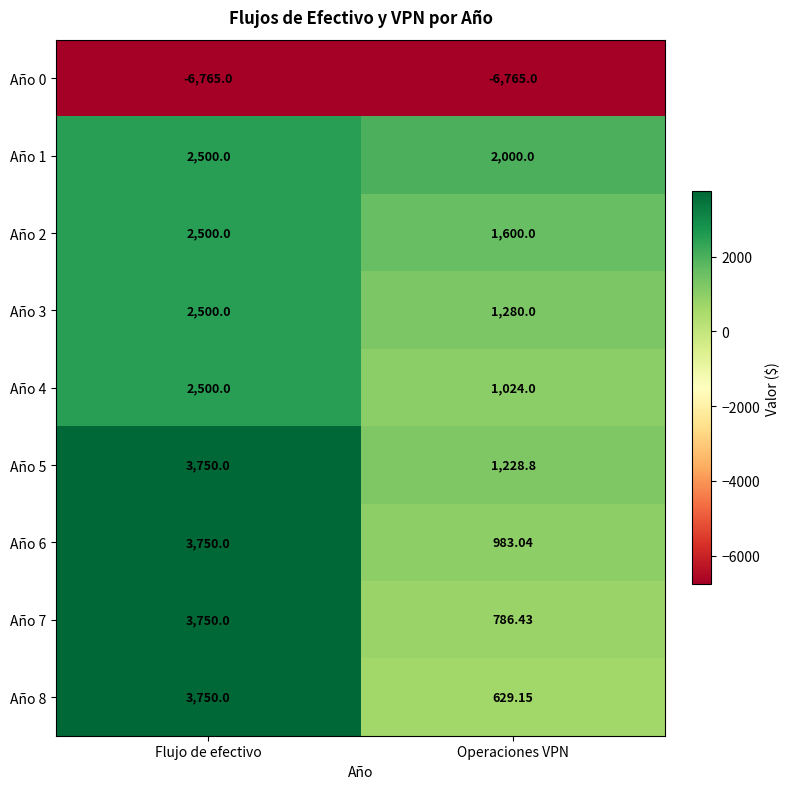

What is the spread (max minus min) of values at Operaciones VPN?

8765.0